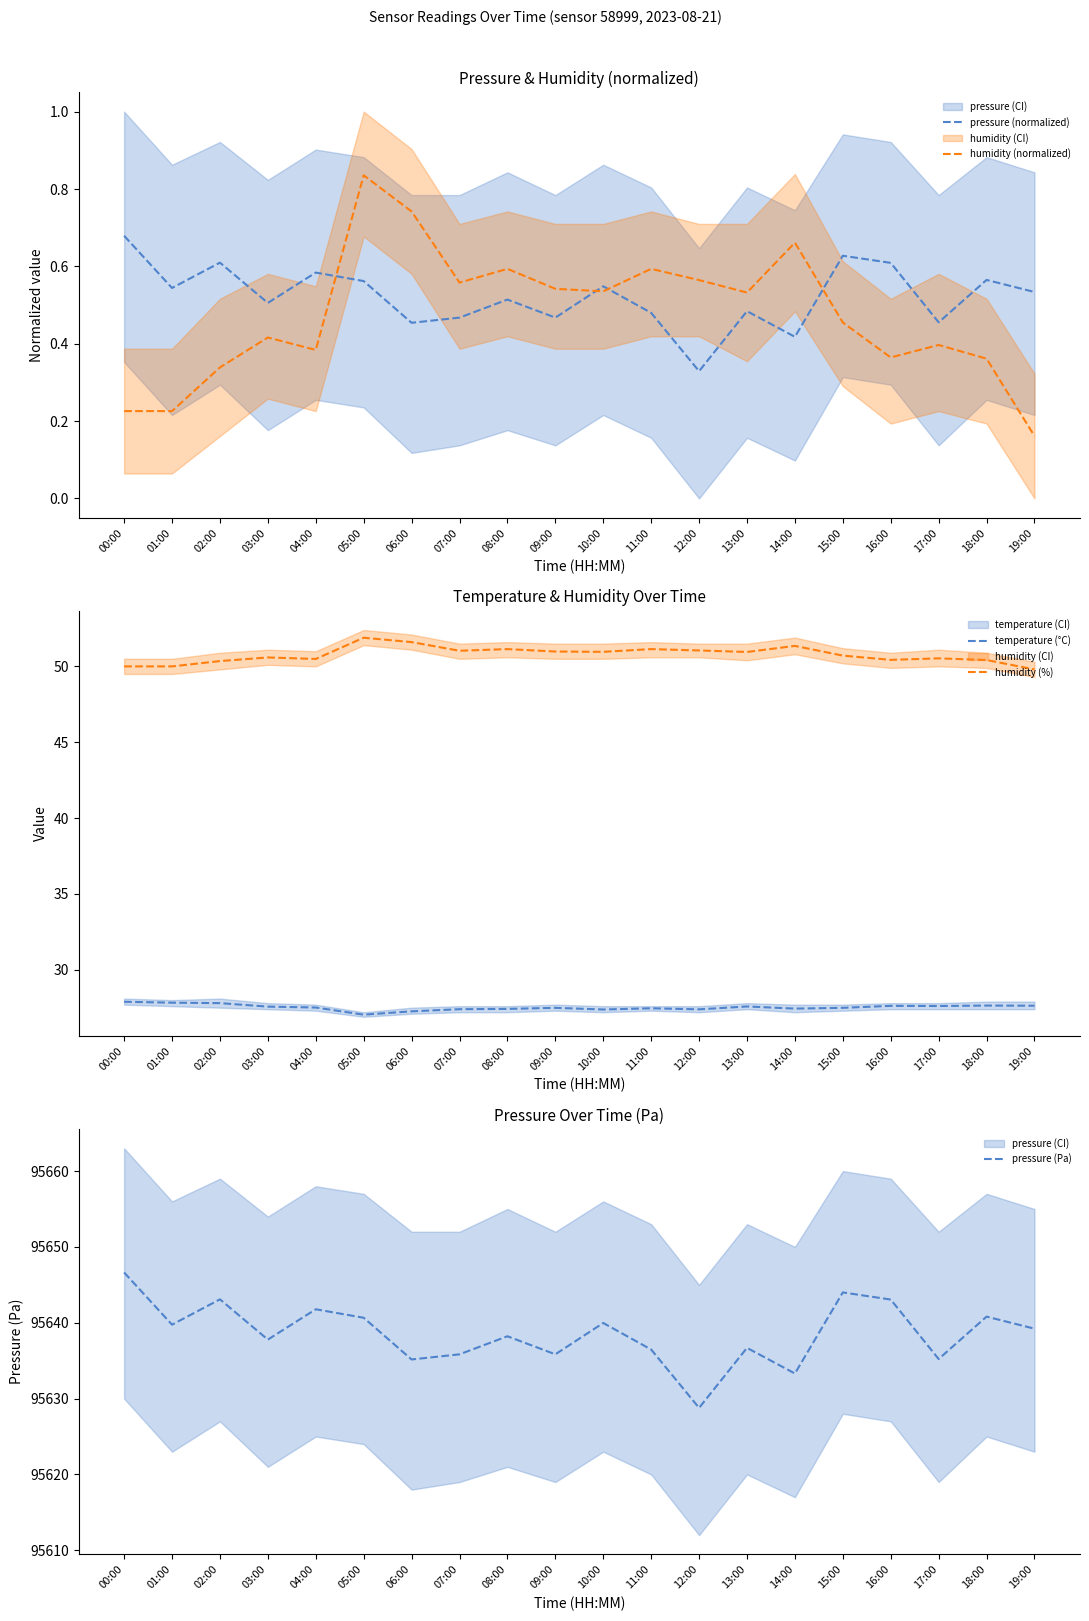

Is it true that pressure (Pa) equals 40603.2 at 11:00?

False